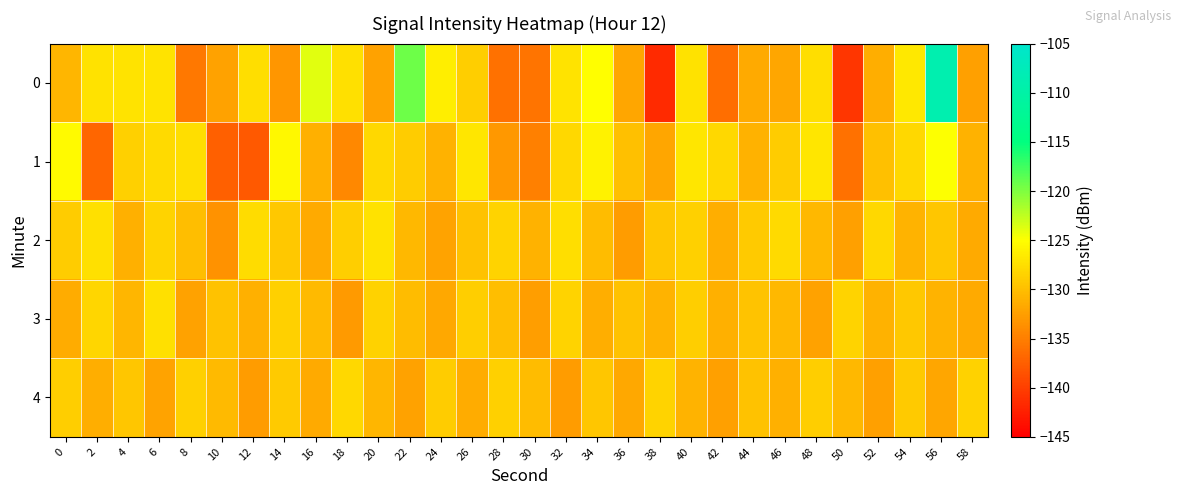

What is the spread (max minus min) of values at 20?

5.1